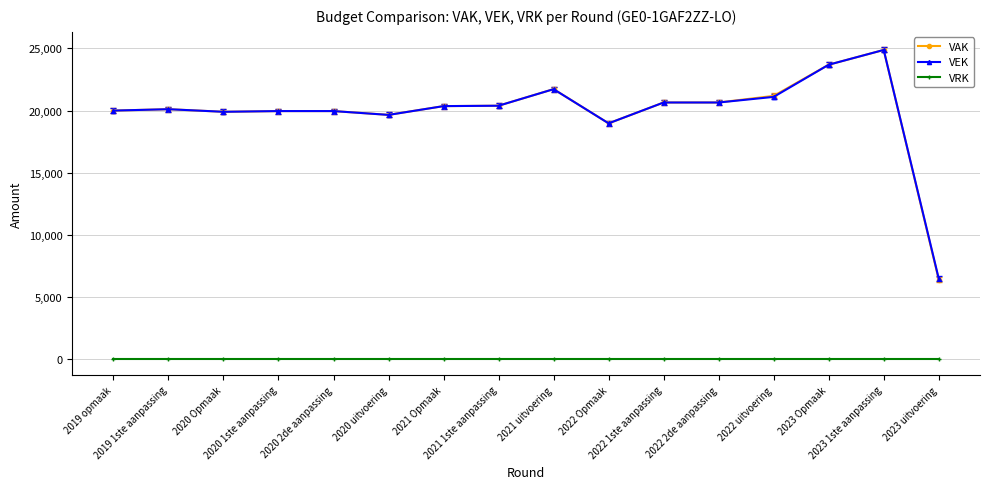

What is the spread (max minus min) of values at 2023 uitvoering?

6500